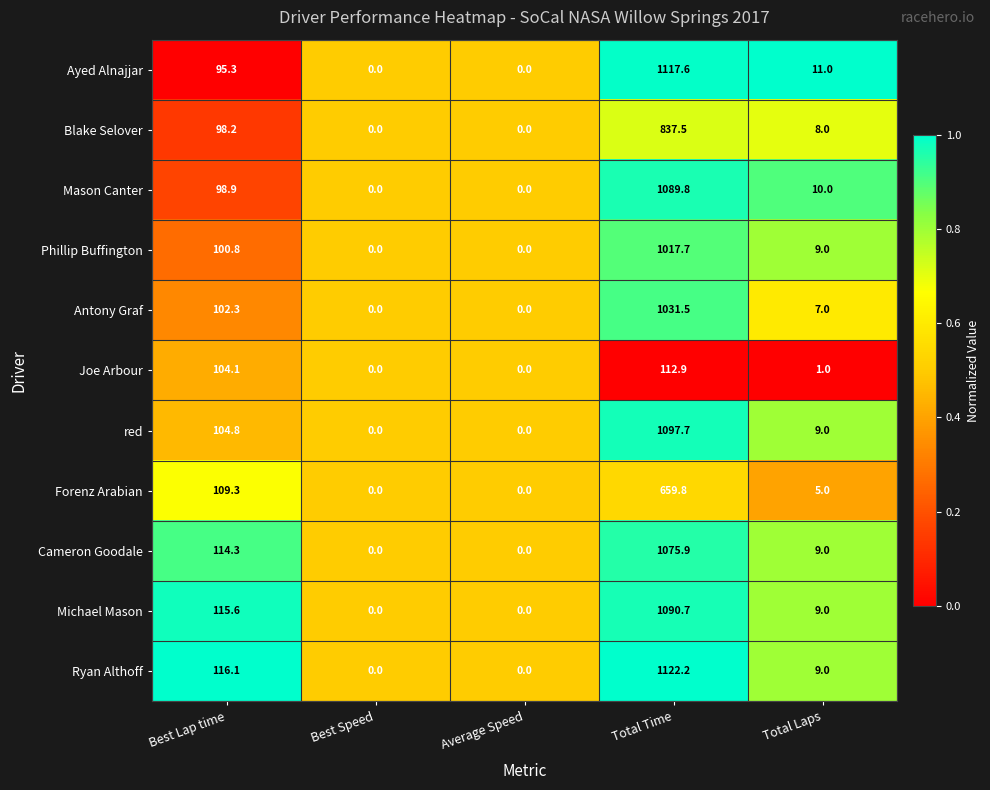

Which label corresponds to the largest value in the chart?

Total Time